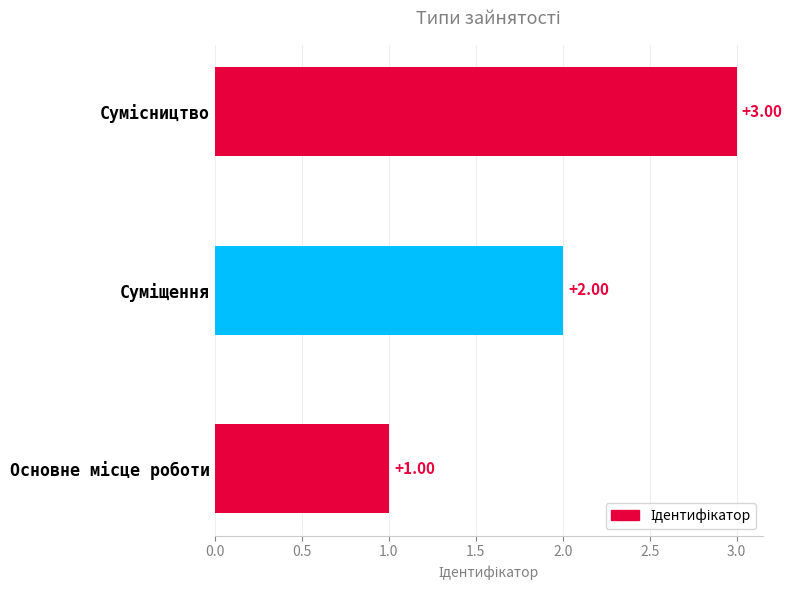

What is the minimum value shown in the chart?

1